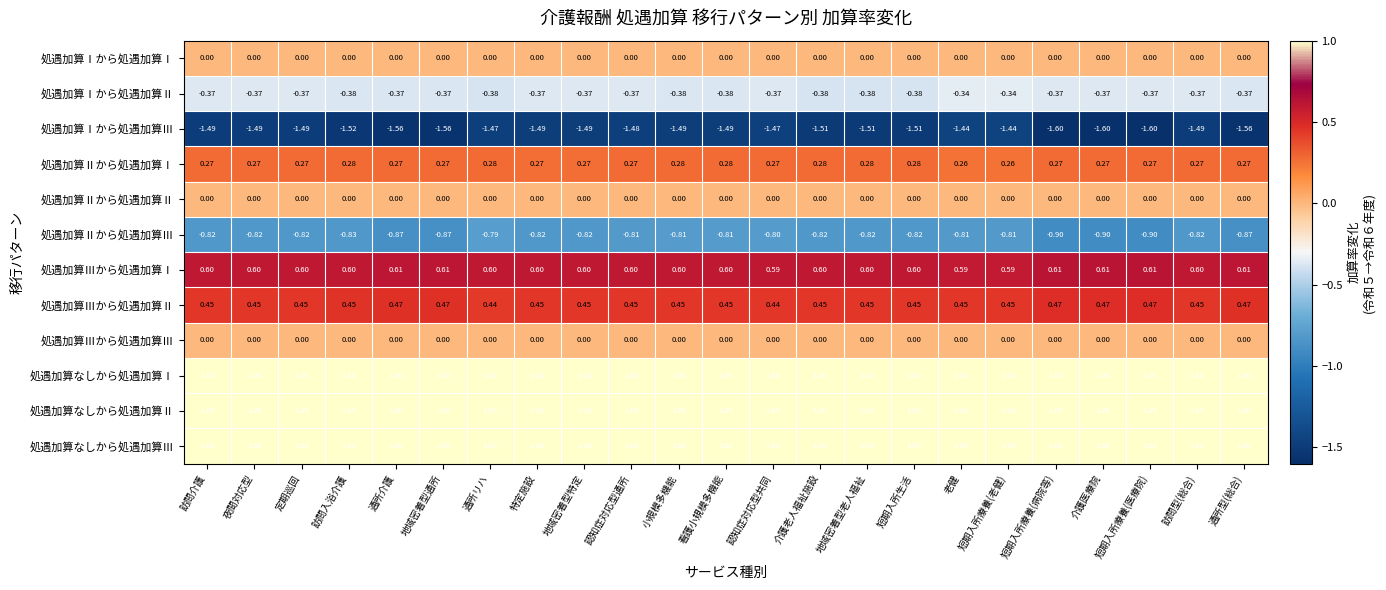

What is the difference between the highest and lowest values at 看護小規模多機能?

2.5